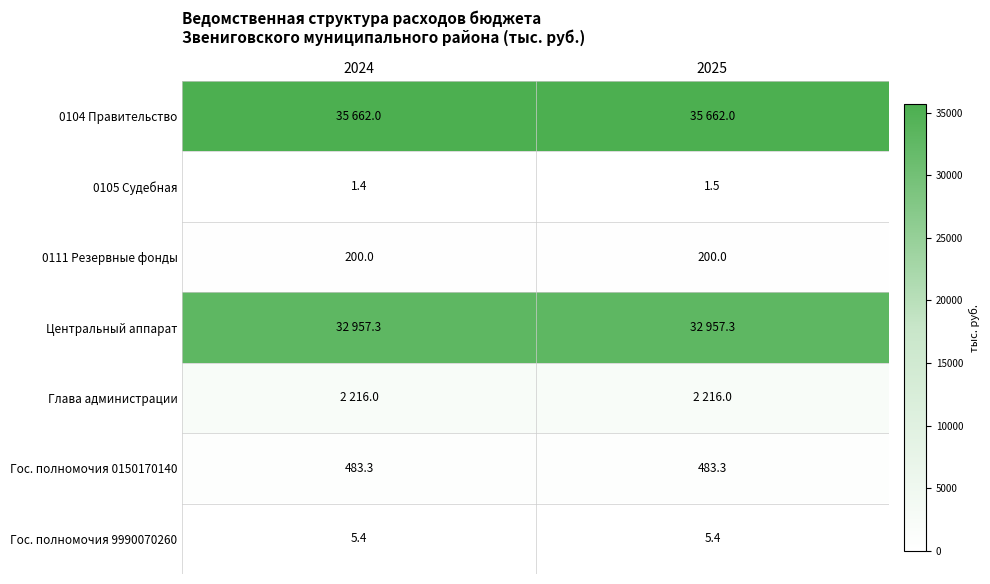

The value of 0105 Судебная at 2025 is 1.5. True or false?

True